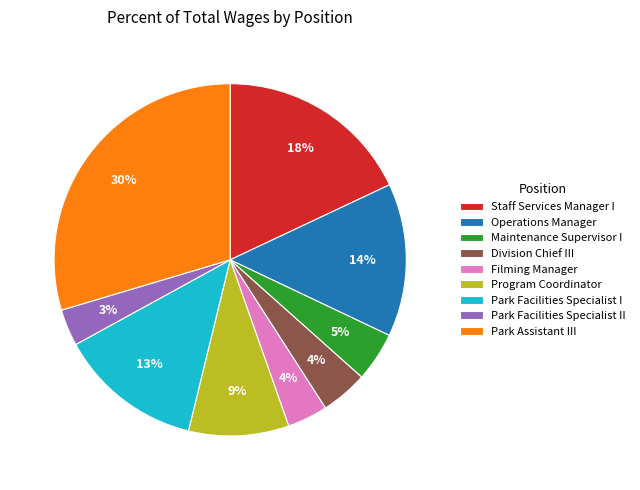

Is there any slice that represents more than half of the pie?

No